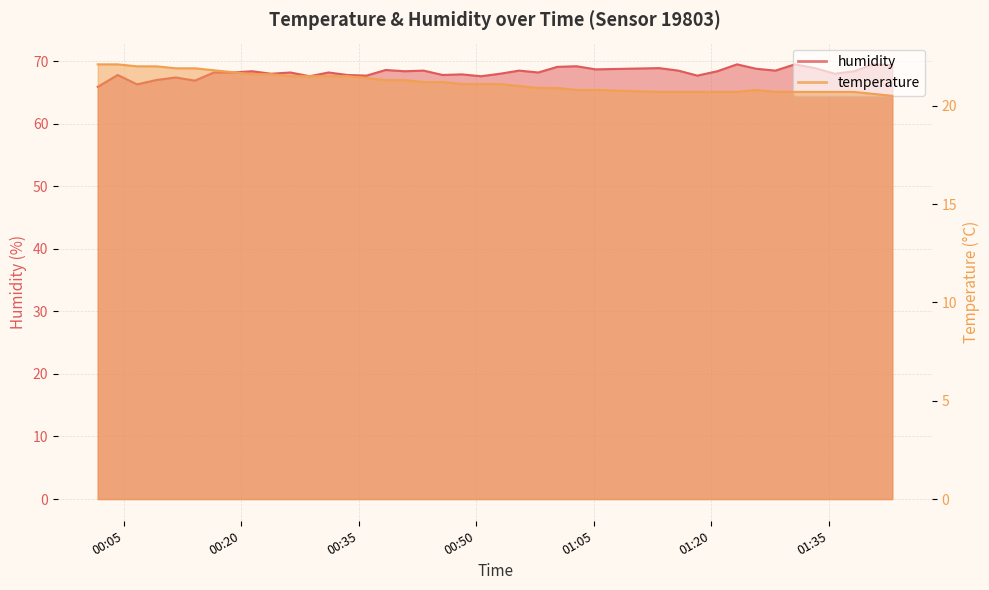

Is it true that humidity equals 69.1 at 2023-06-14T01:00:21?

True